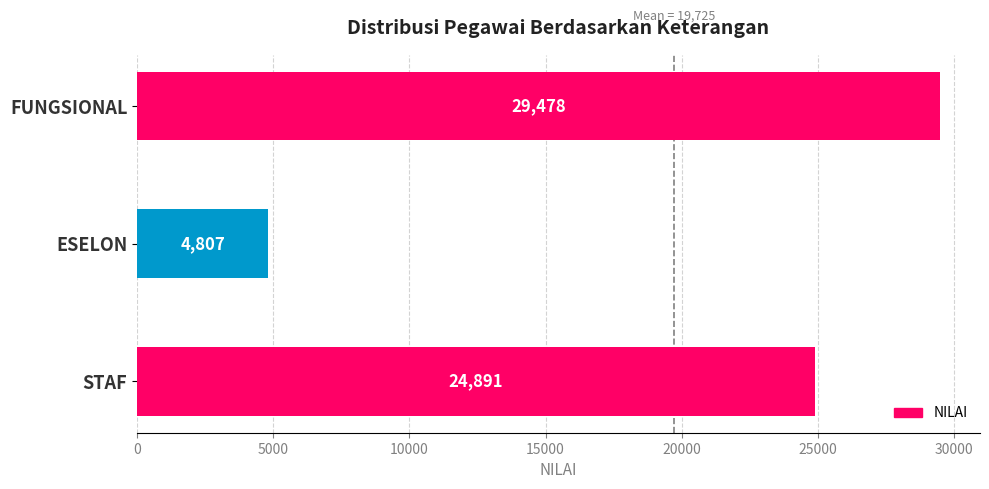

Between STAF and FUNGSIONAL, which is larger?

FUNGSIONAL